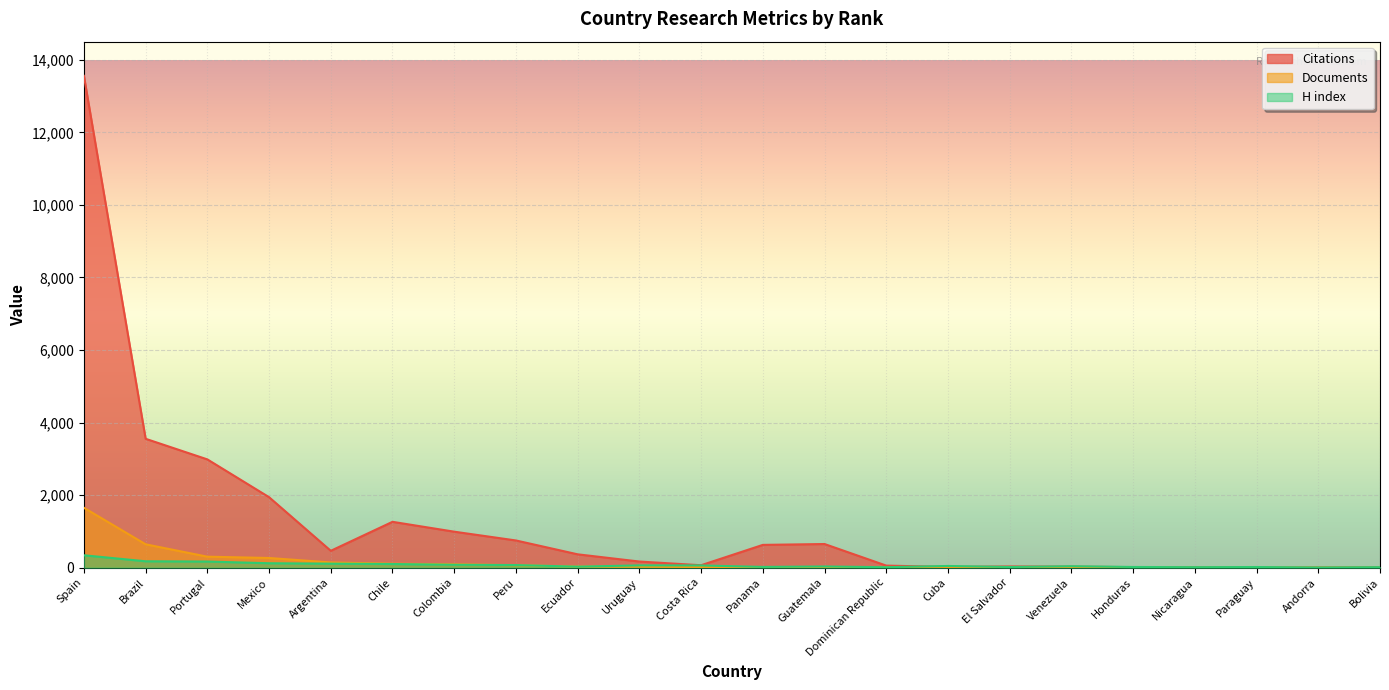

Which label corresponds to the largest value in the chart?

Spain